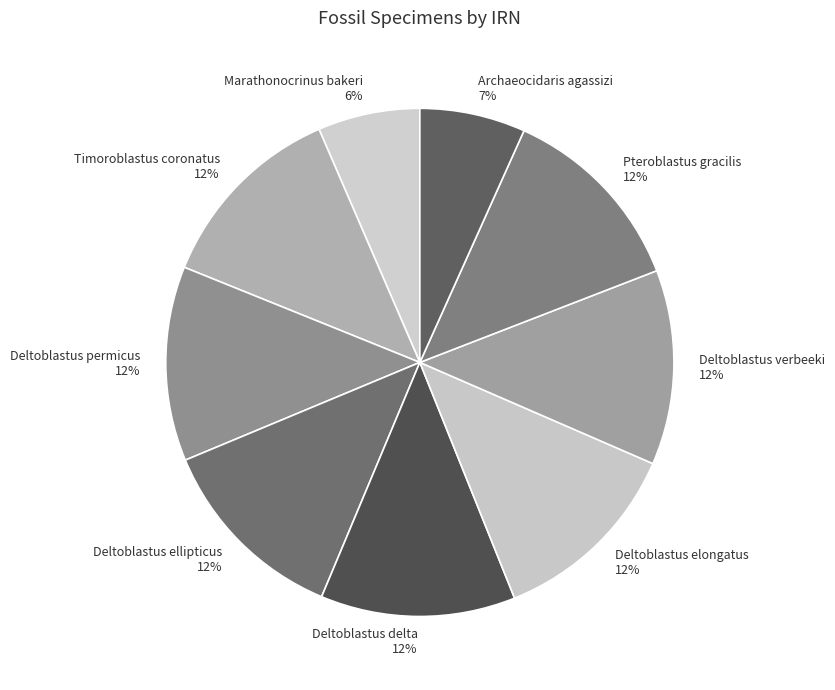

How many segments does this pie chart have?

9